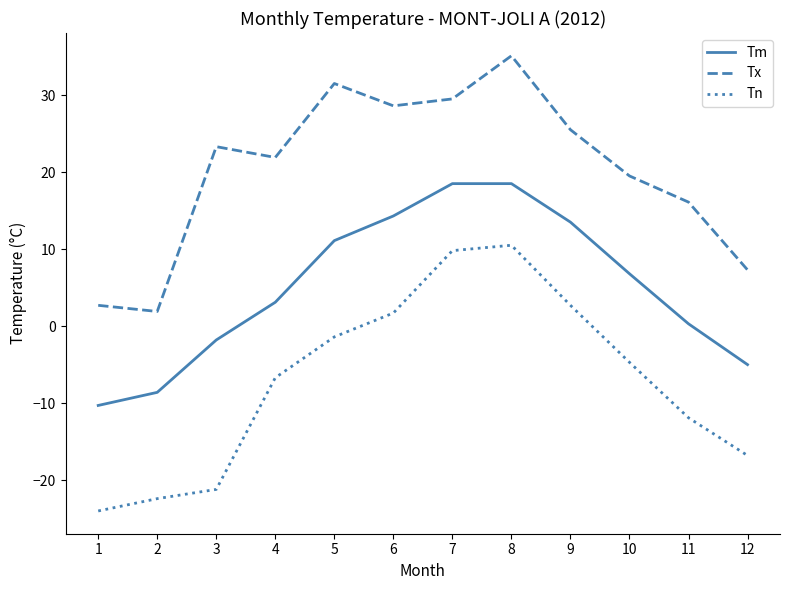

What is the minimum value for Tn?

-24.0